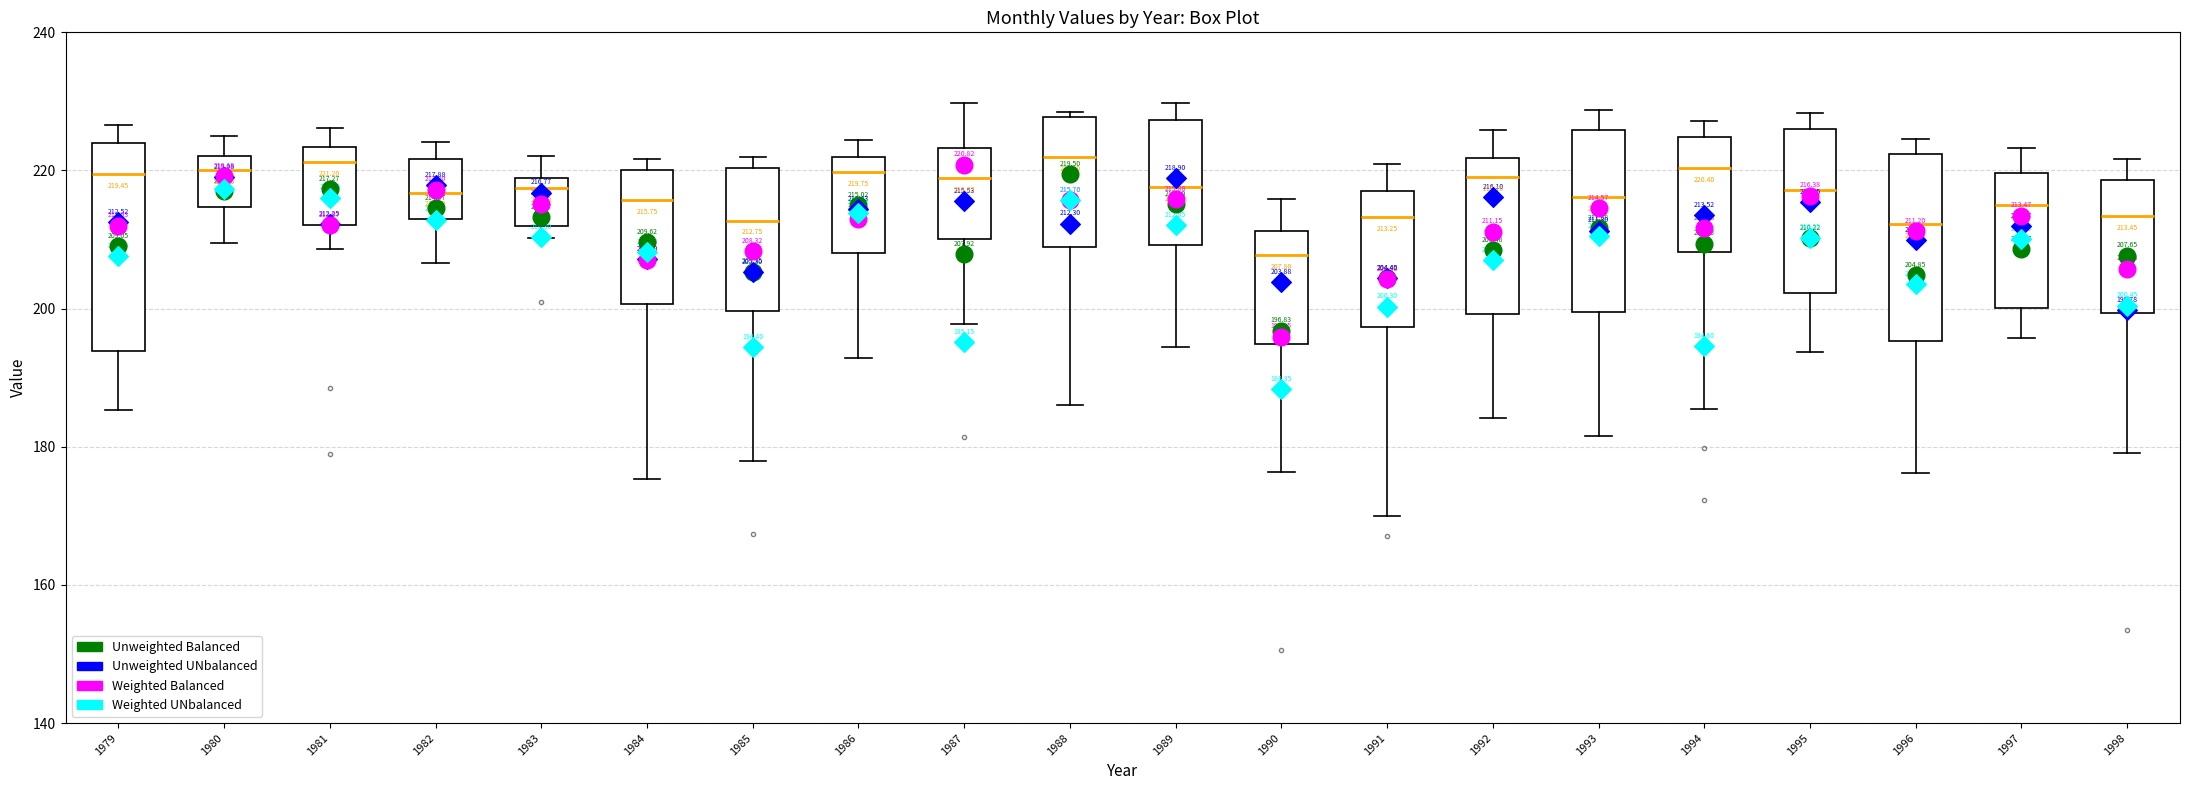

Which box's median line is the lowest?

1990